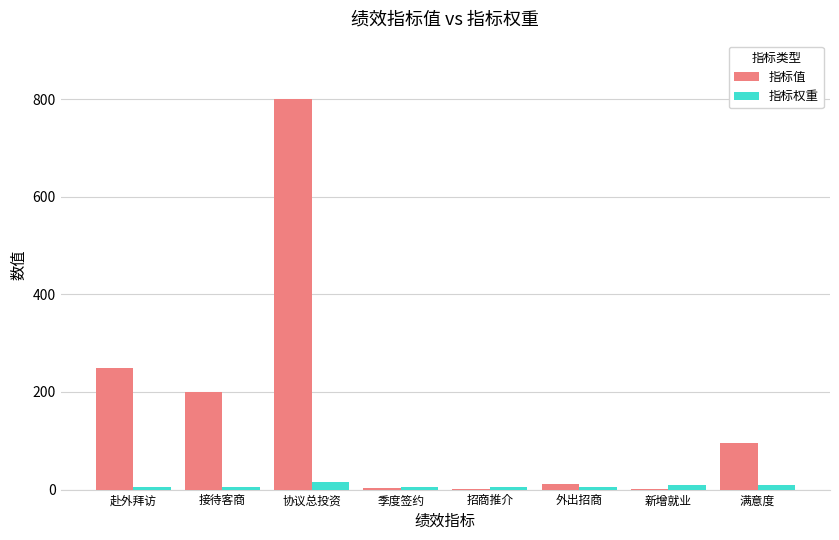

Which series has the largest total across all categories?

指标值